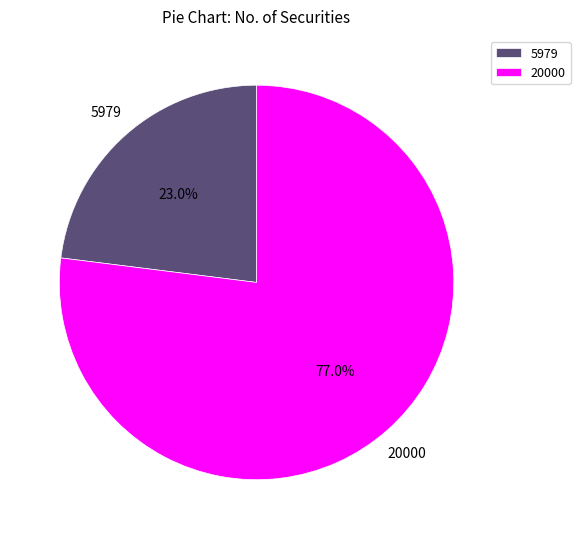

Count the number of slices in the pie.

2